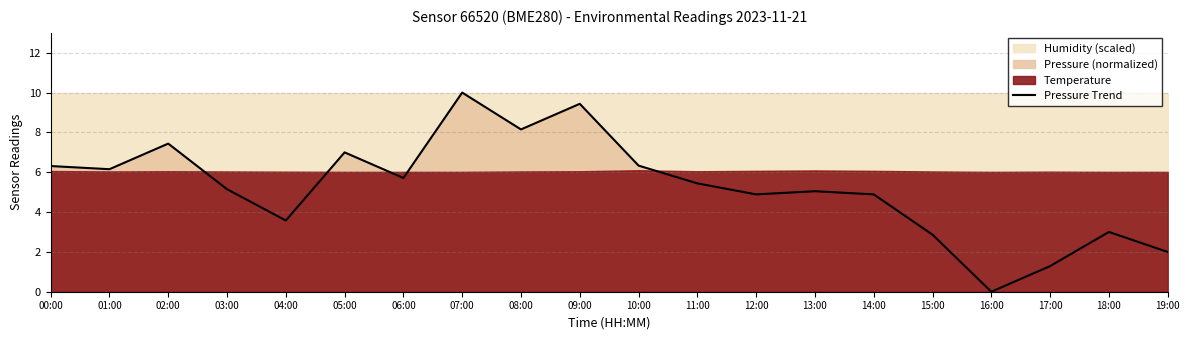

Rank the categories by value from highest to lowest.

07:00, 09:00, 08:00, 02:00, 05:00, 10:00, 00:00, 01:00, 06:00, 11:00, 03:00, 13:00, 12:00, 14:00, 04:00, 18:00, 15:00, 19:00, 17:00, 16:00